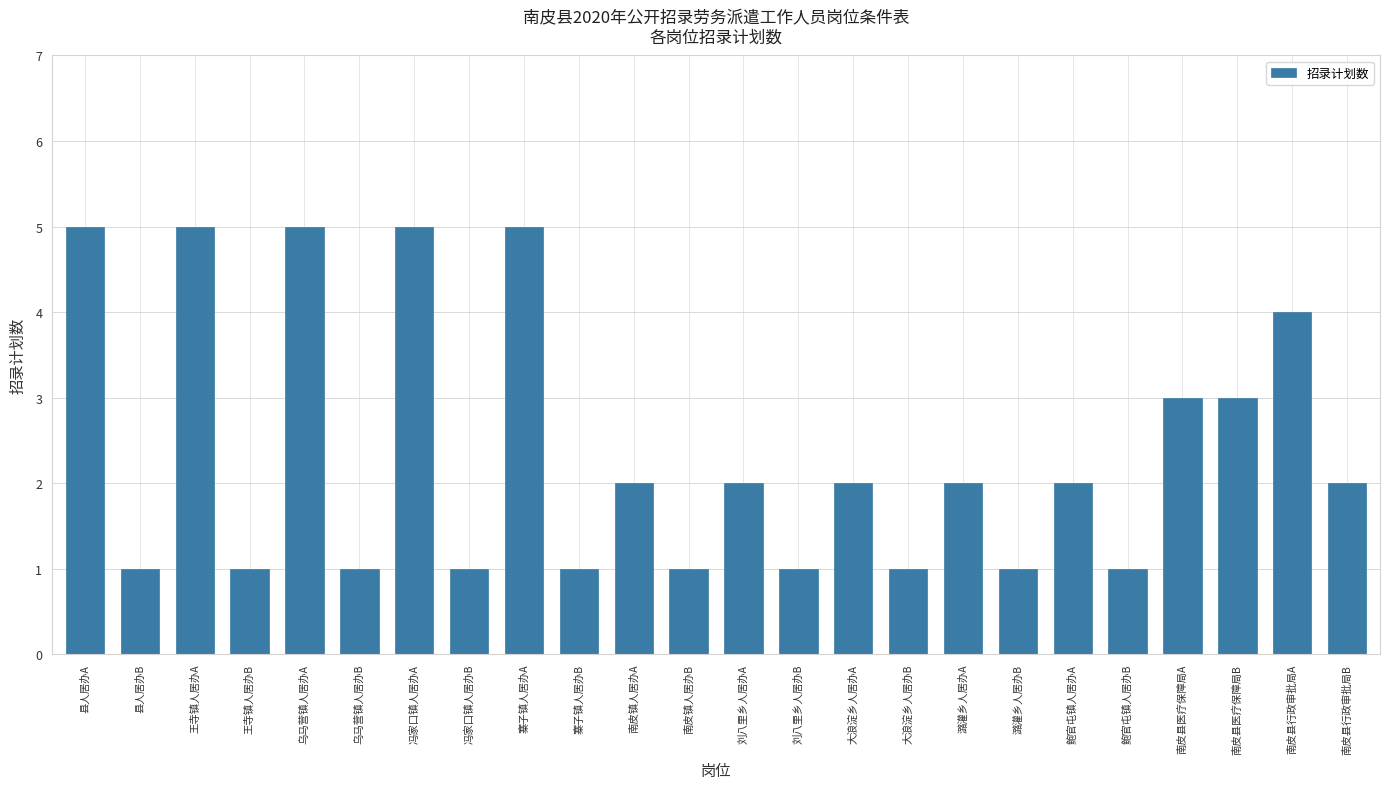

What value does the data have at 乌马营镇人居办B?

1